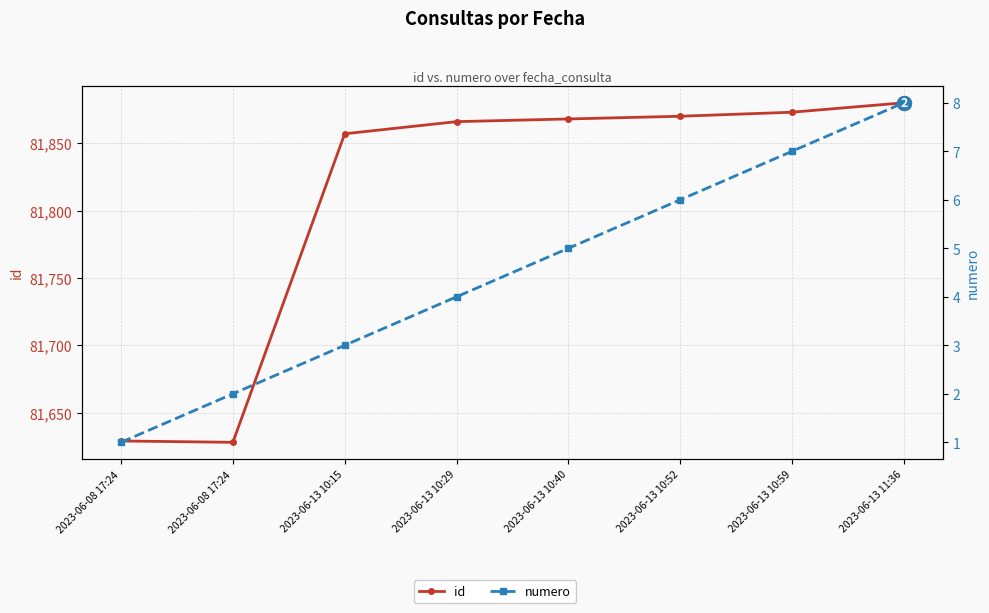

At which category is the sum across all series the highest?

2023-06-13 11:36